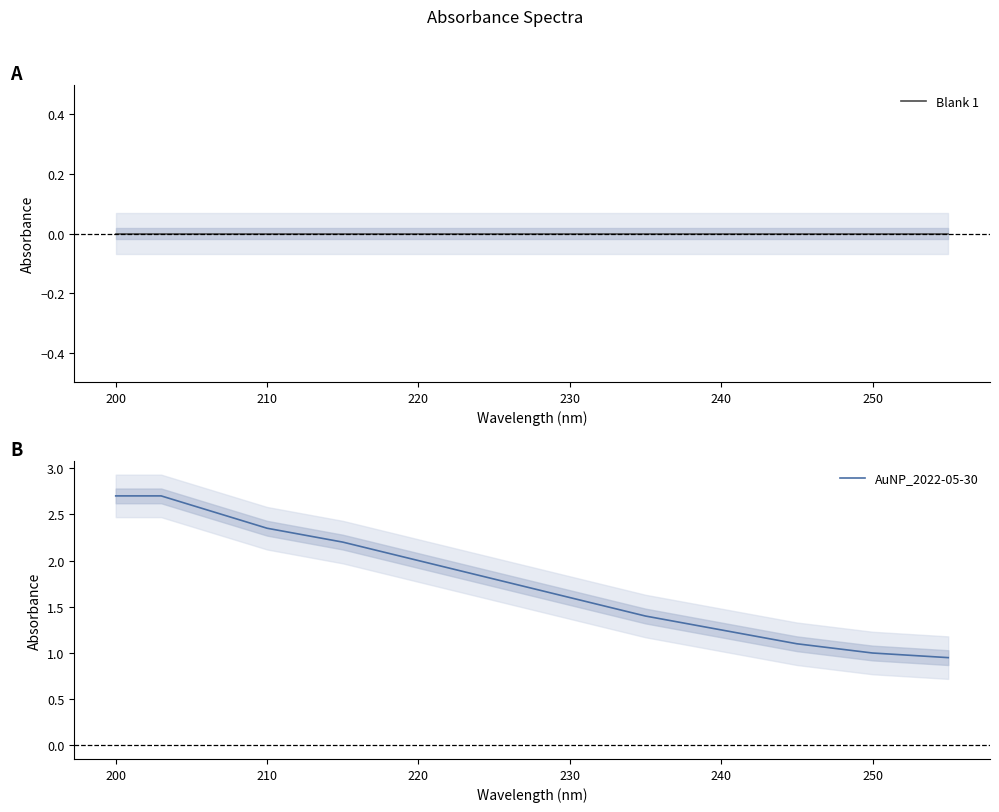

How many data points in AuNP_2022-05-30 are above 2?

12